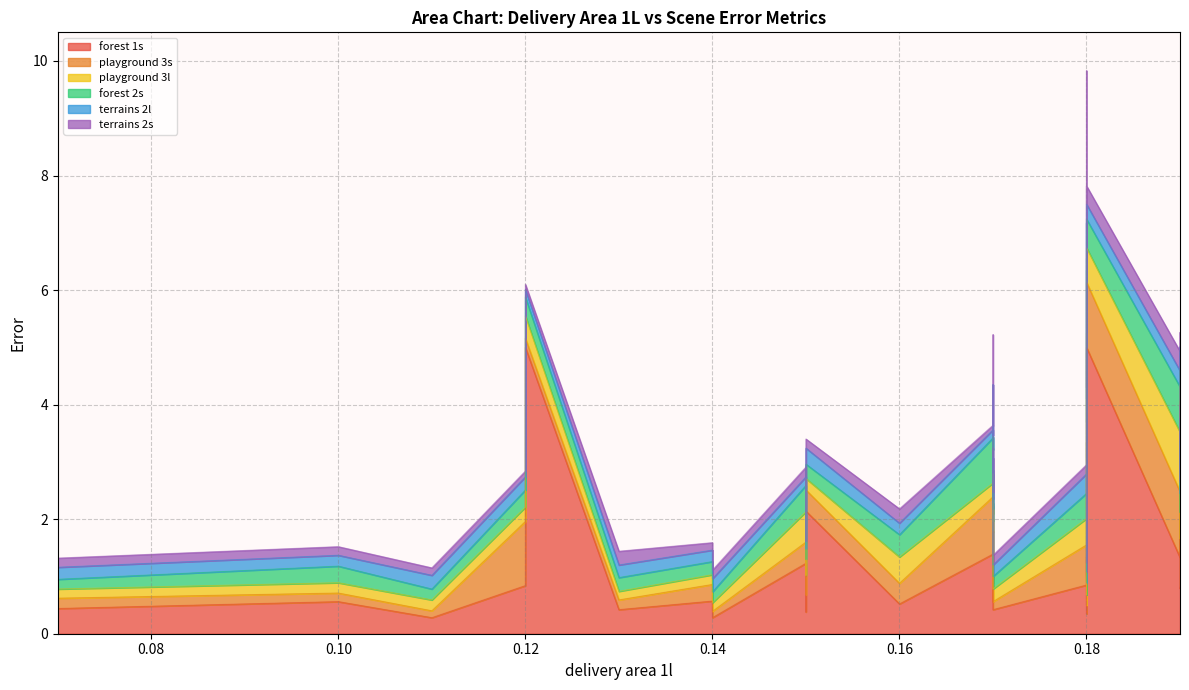

At how many categories does at least one series exceed 1?

24